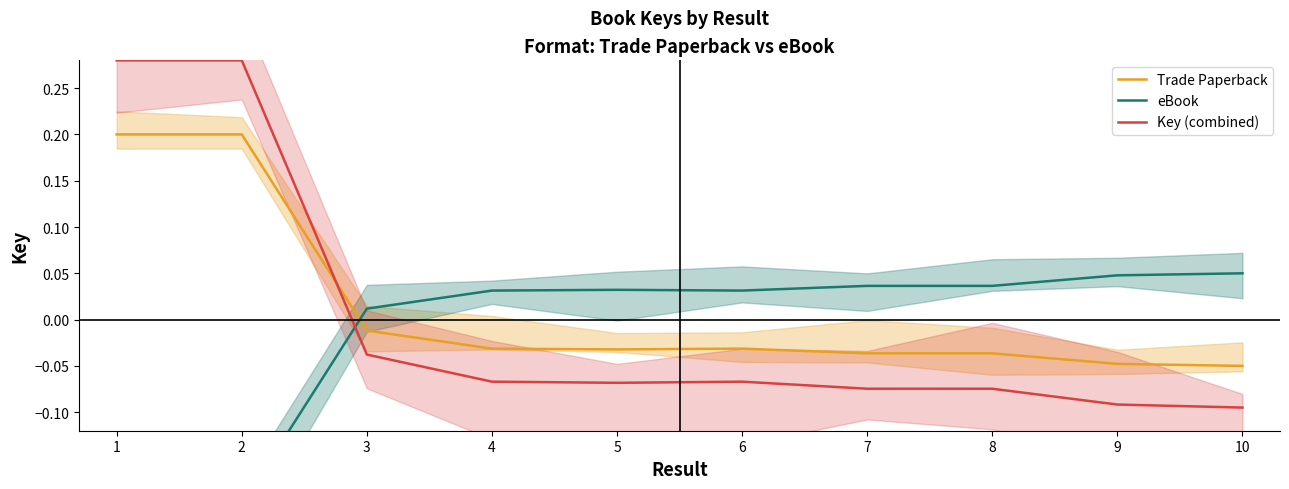

True or false: Key (combined) has more than 1 interior local peaks.

False